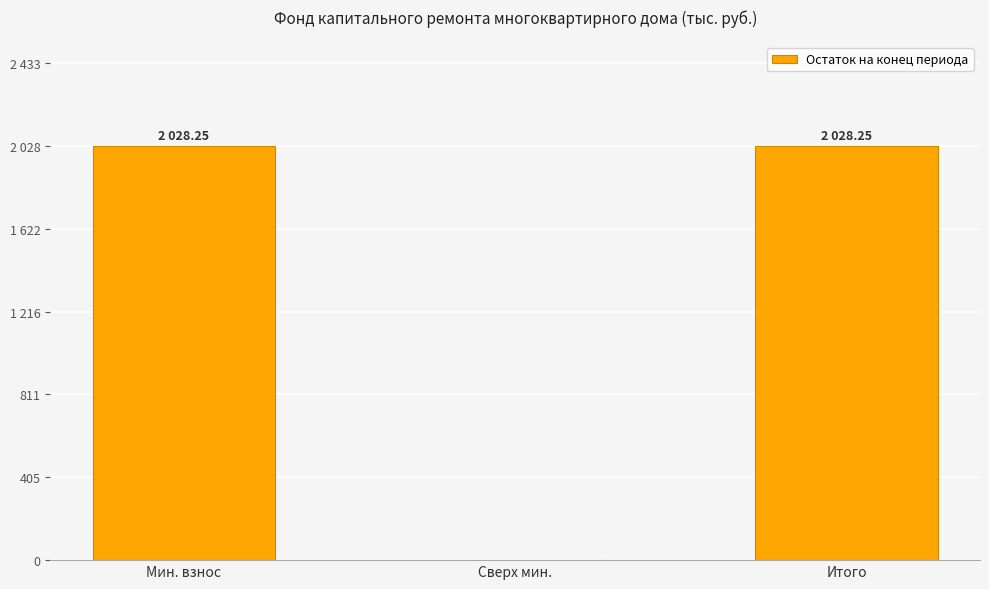

What is the difference between the maximum and minimum values?

2028.2